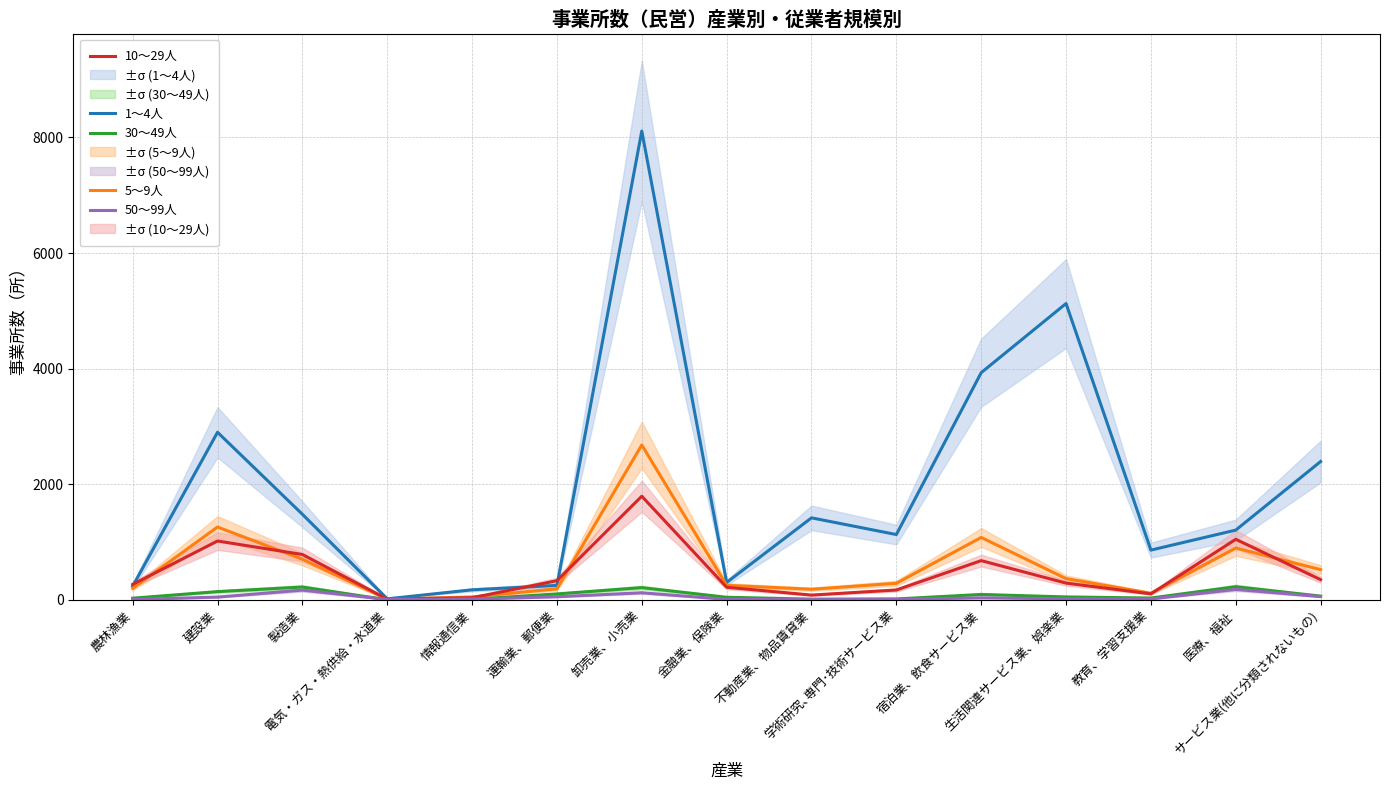

Is the value of 5～9人 at 電気・ガス・熱供給・水道業 greater than the value of 10～29人 at 農林漁業?

No